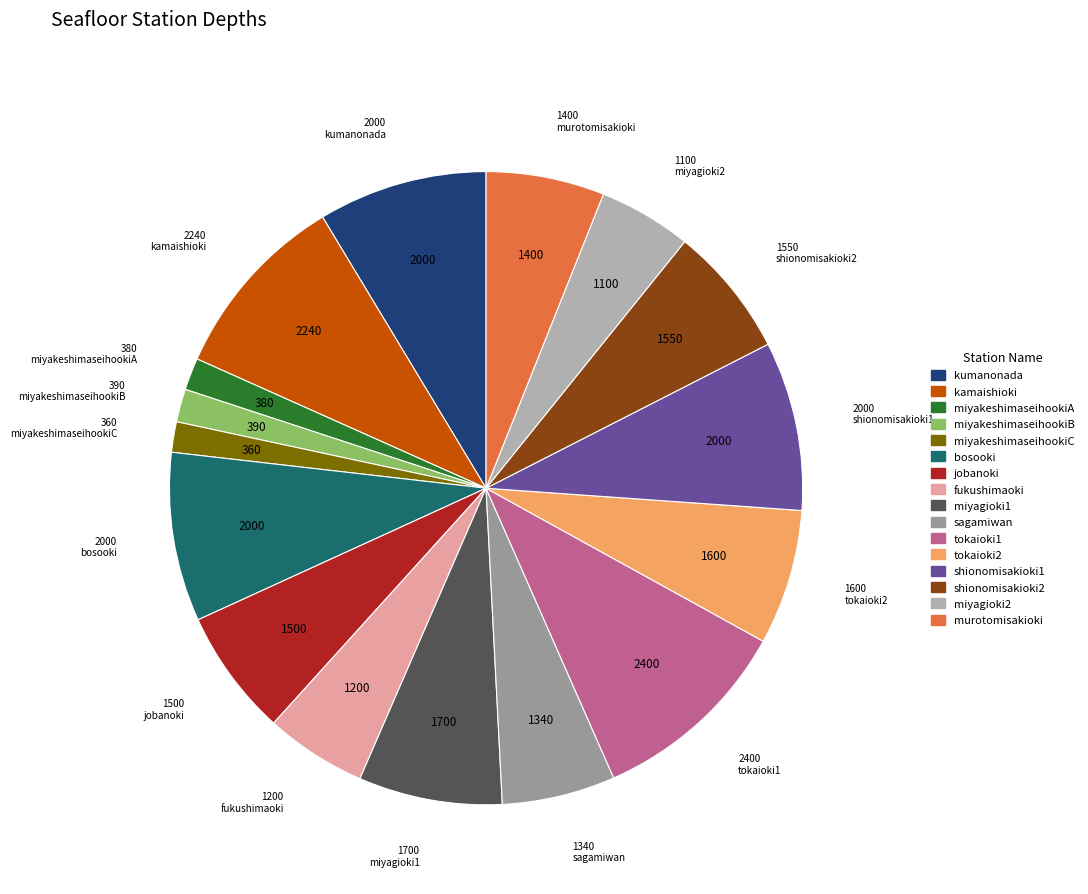

To the nearest percent, what percentage of the pie is murotomisakioki?

6%